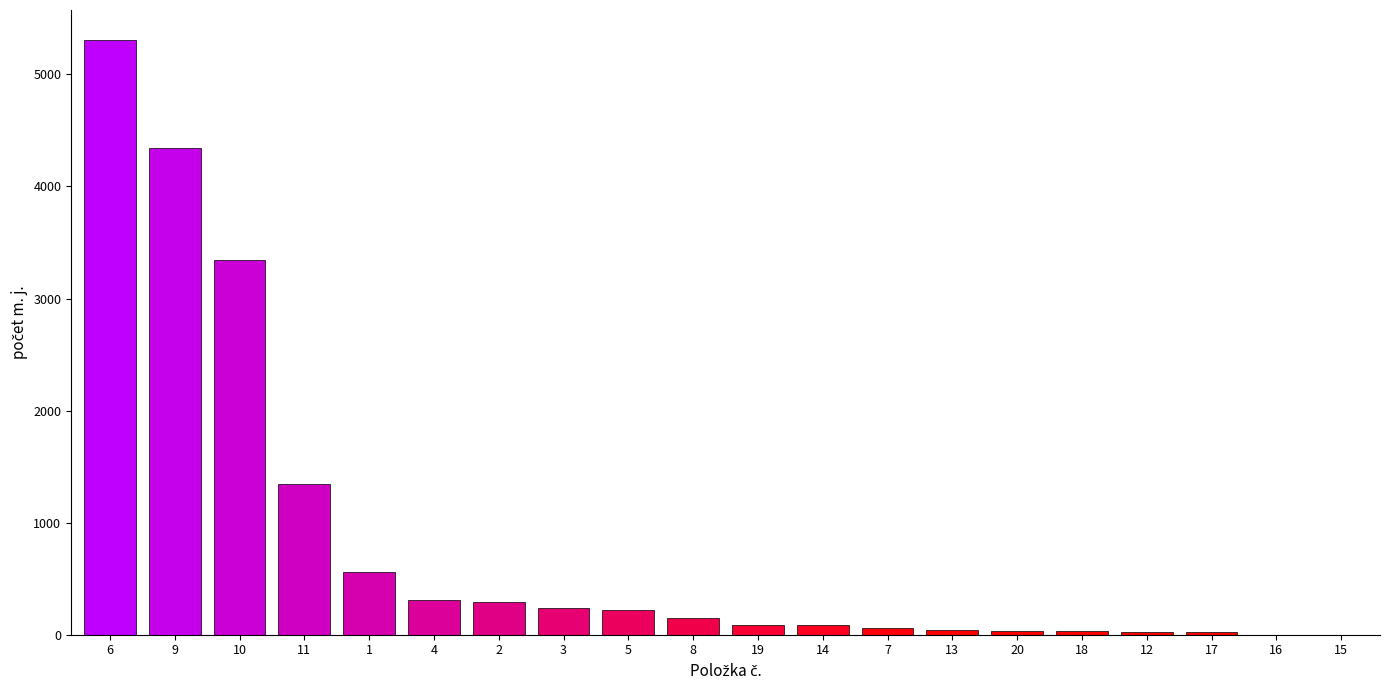

What is the maximum value shown in the chart?

5309